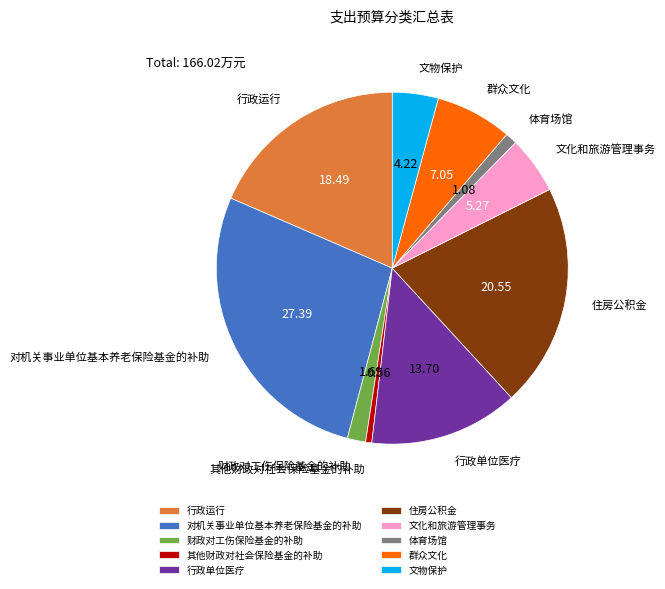

What is the ratio of the value at 对机关事业单位基本养老保险基金的补助 to the value at 文物保护?

6.5